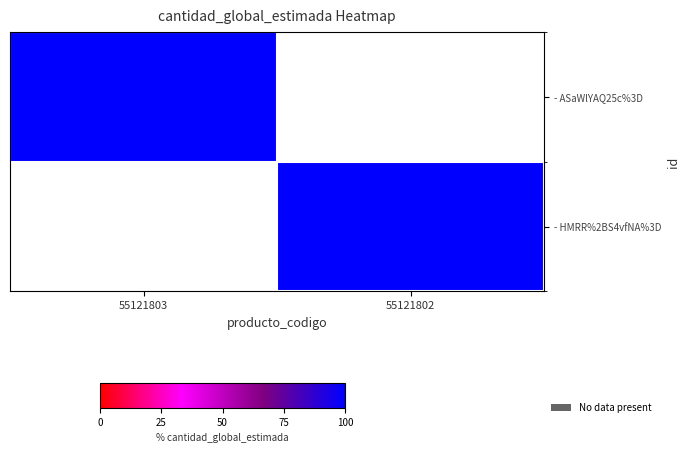

Which label corresponds to the smallest value in the chart?

55121802